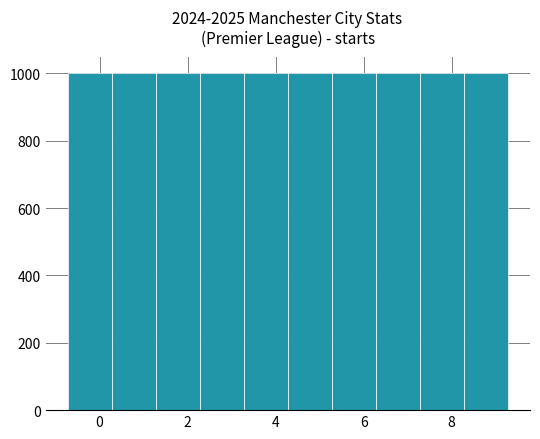

Reading left to right, transcribe this chart: for each bar, give the range it covers on the x-axis and its height. Neither the bar edges nor the heights are printed on the chart, so give them approximately, as read against the axes.

-0.8 to 0.2: 1000
0.2 to 1.2: 1000
1.2 to 2.2: 1000
2.2 to 3.2: 1000
3.2 to 4.2: 1000
4.2 to 5.2: 1000
5.2 to 6.2: 1000
6.2 to 7.2: 1000
7.2 to 8.2: 1000
8.2 to 9.2: 1000